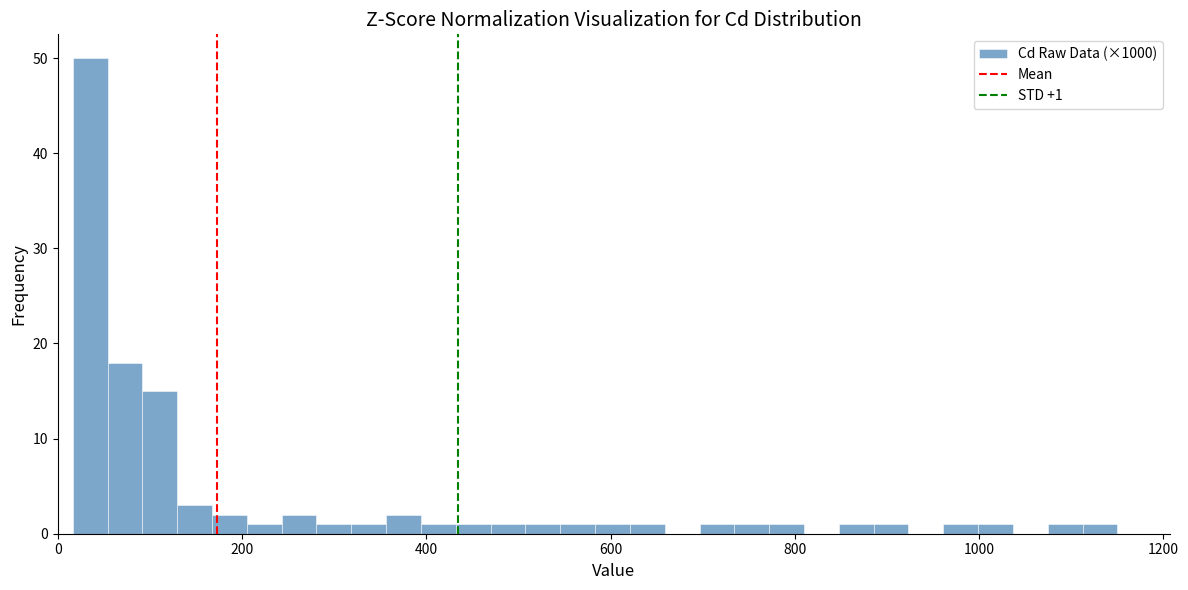

Around what value on the x-axis is the tallest bar? Give the approximate position of its centre, as read against the axis.

40